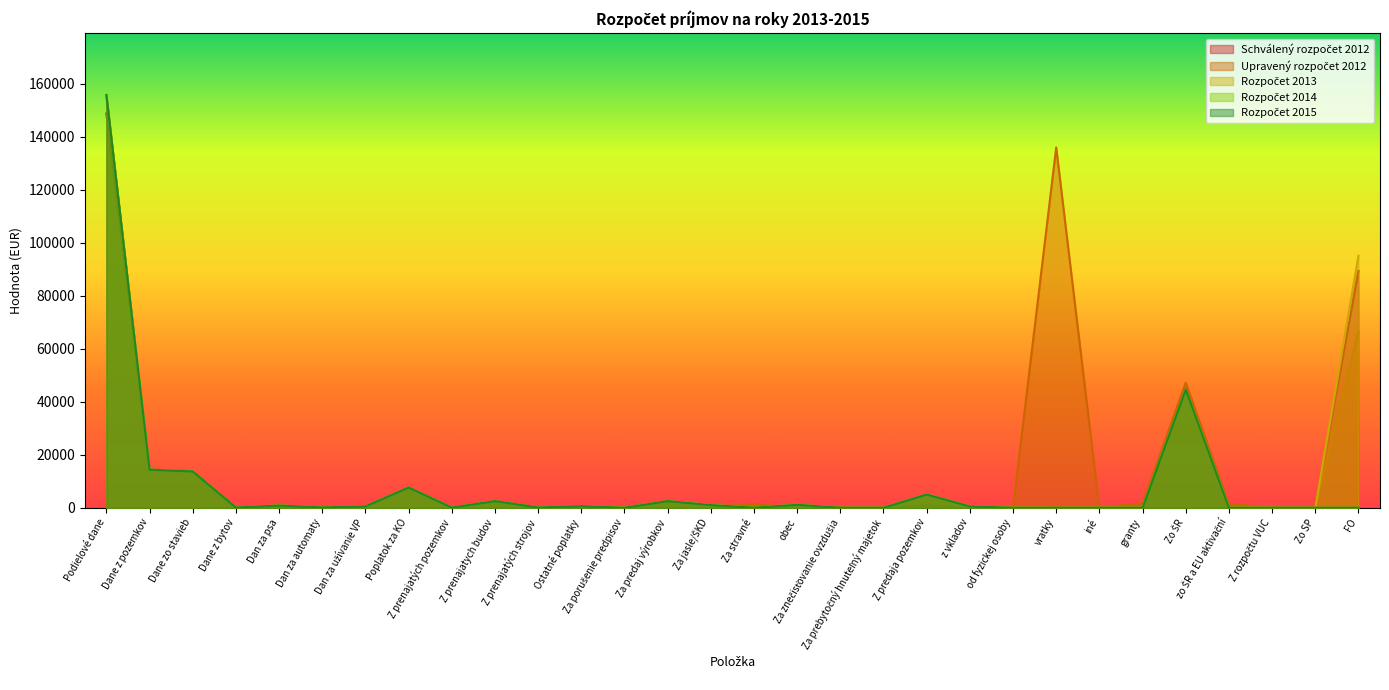

How many interior local peaks does the Rozpočet 2014 series have?

8